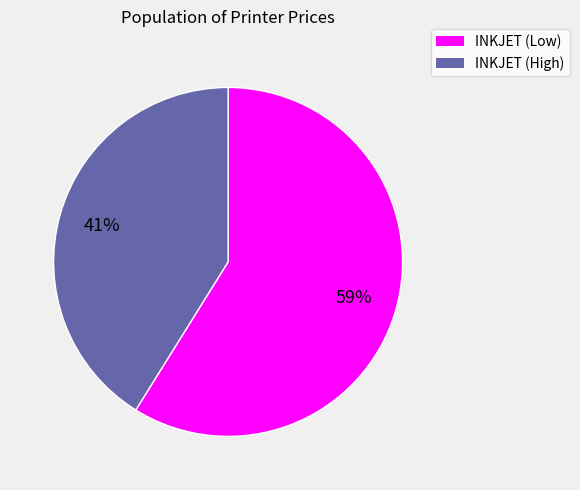

To the nearest percent, what is the difference between the largest and smallest slice percentages?

18%